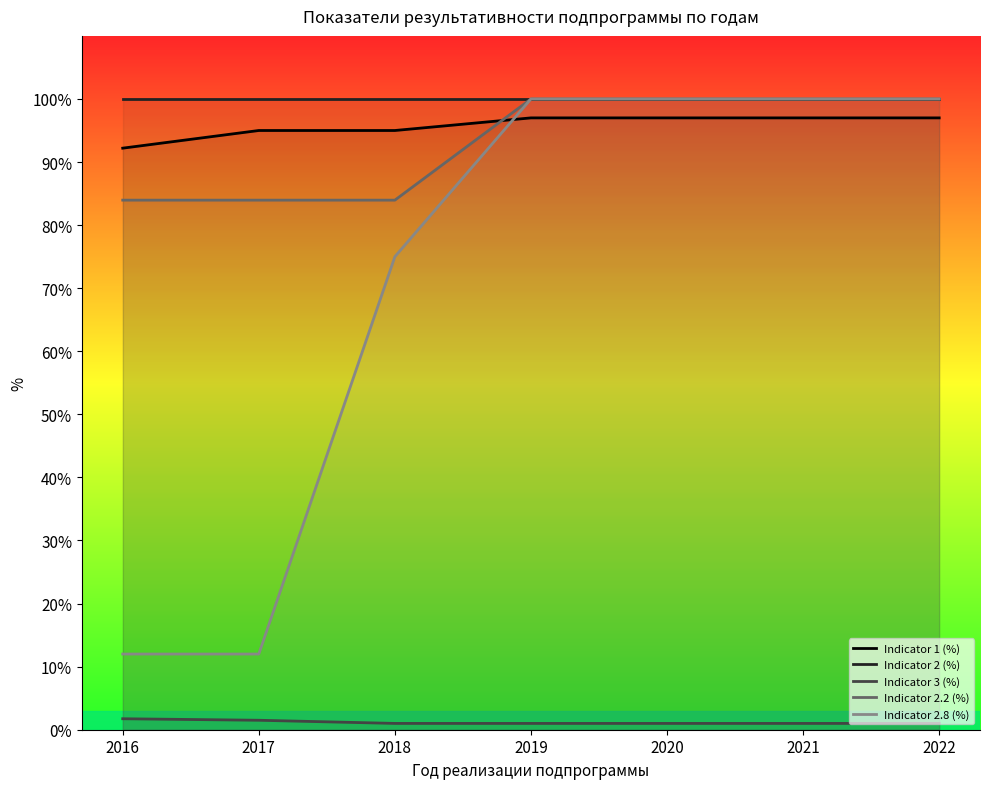

The Indicator 1 (%) series shows 97.0 at 2020. True or false?

True